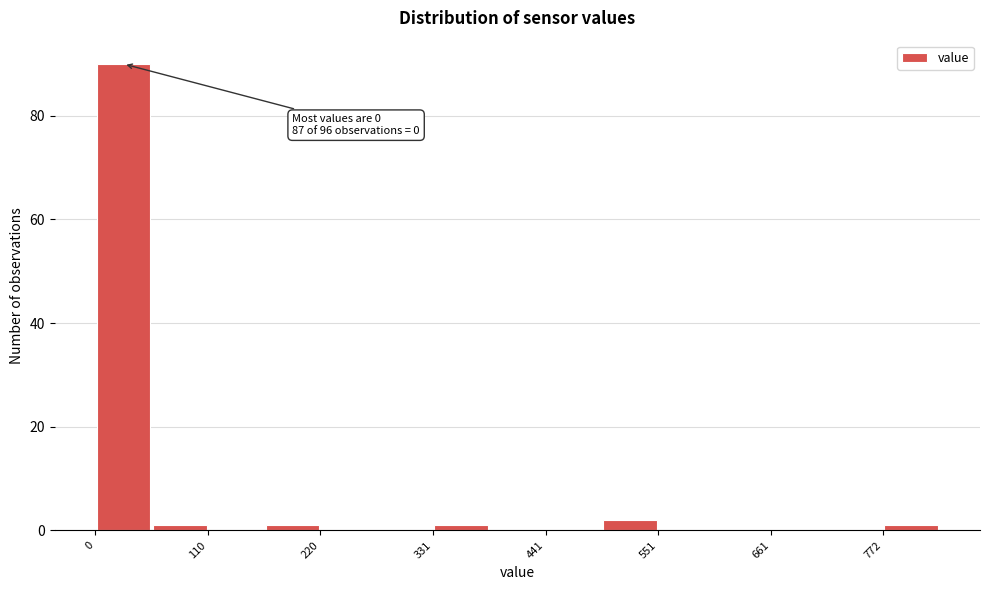

Around what value on the x-axis is the tallest bar? Give the approximate position of its centre, as read against the axis.

20